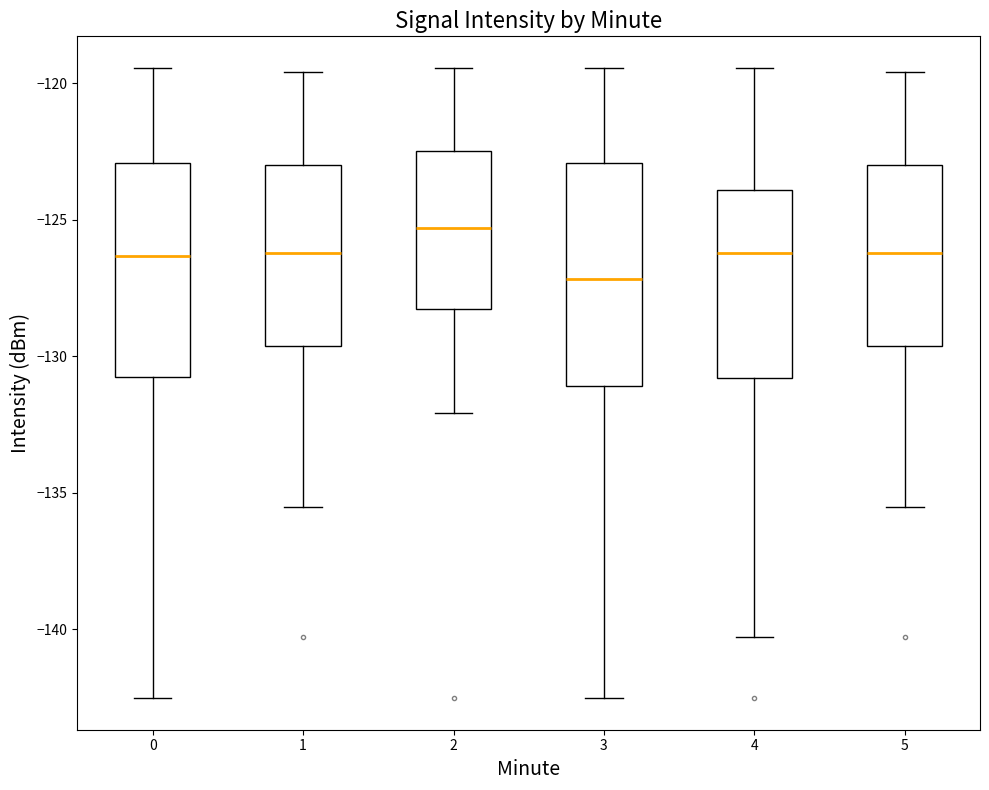

Which box has the lowest median line?

3